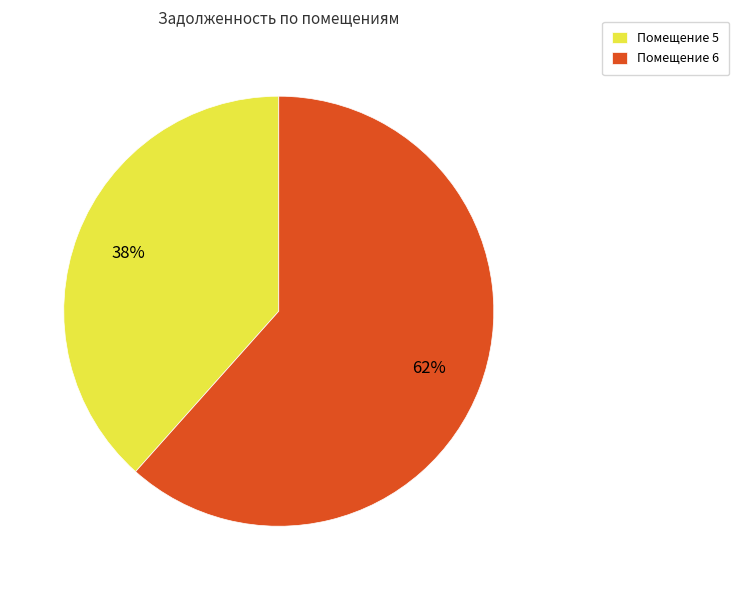

Do Помещение 5 and Помещение 6 together represent more than half of the pie?

Yes